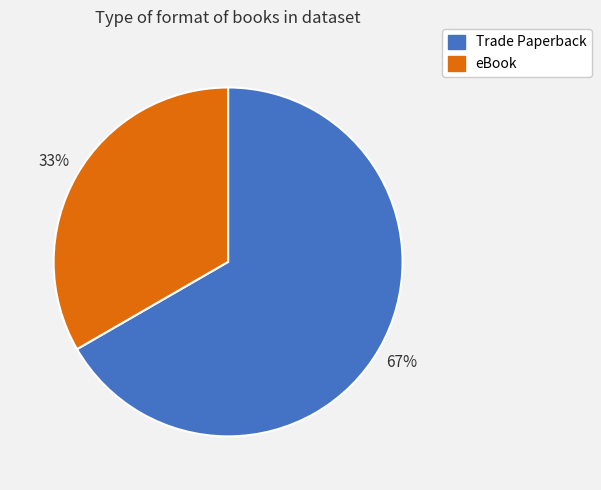

The Trade Paperback slice represents 54% of the pie. True or false?

False